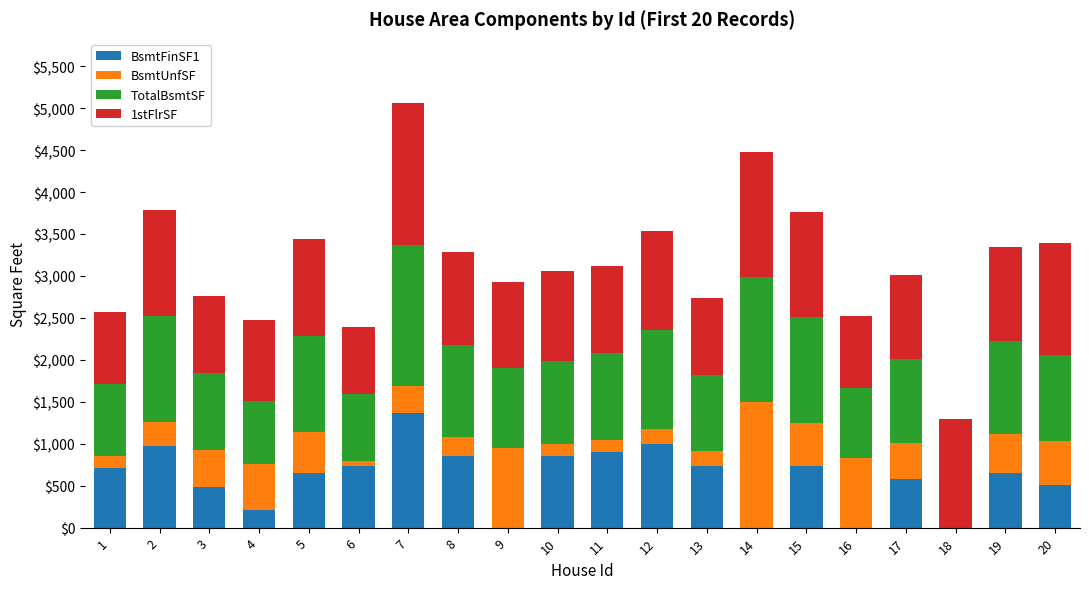

At which category is the sum across all series the highest?

7